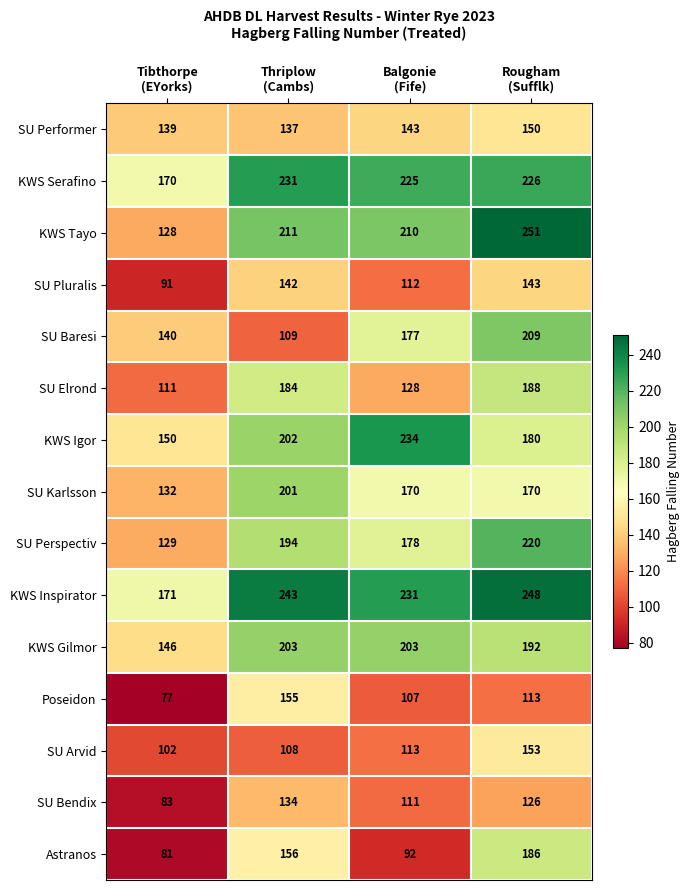

What is the sum of all SU Bendix values?

454